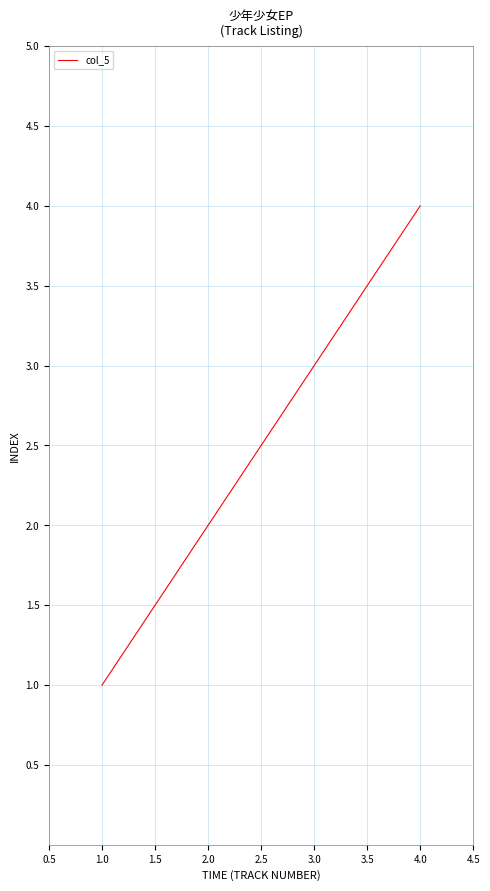

What is the sum of all values?

10